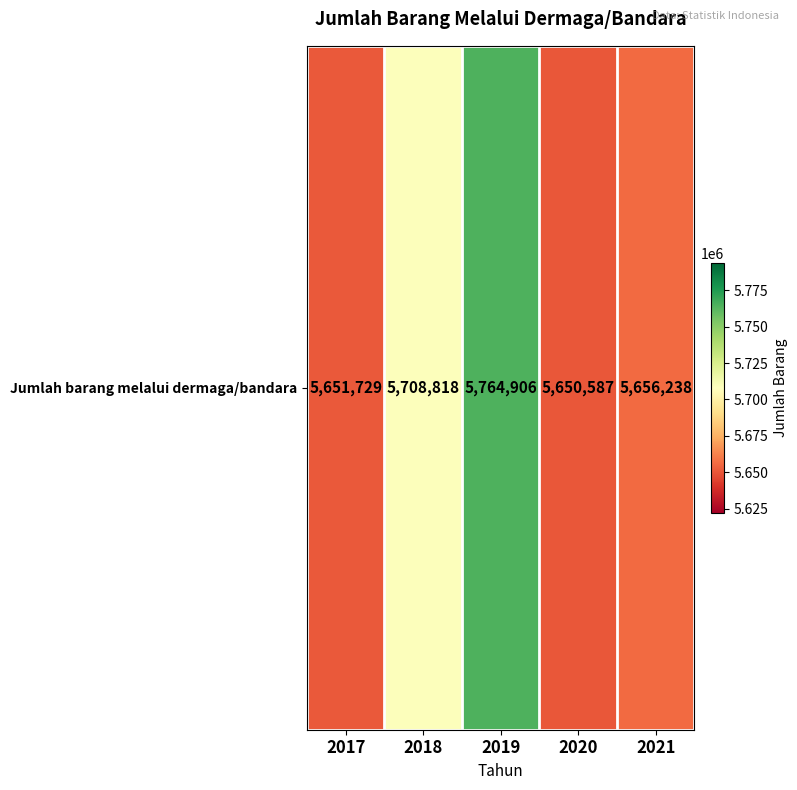

List the labels in order of value, smallest first.

2020, 2017, 2021, 2018, 2019